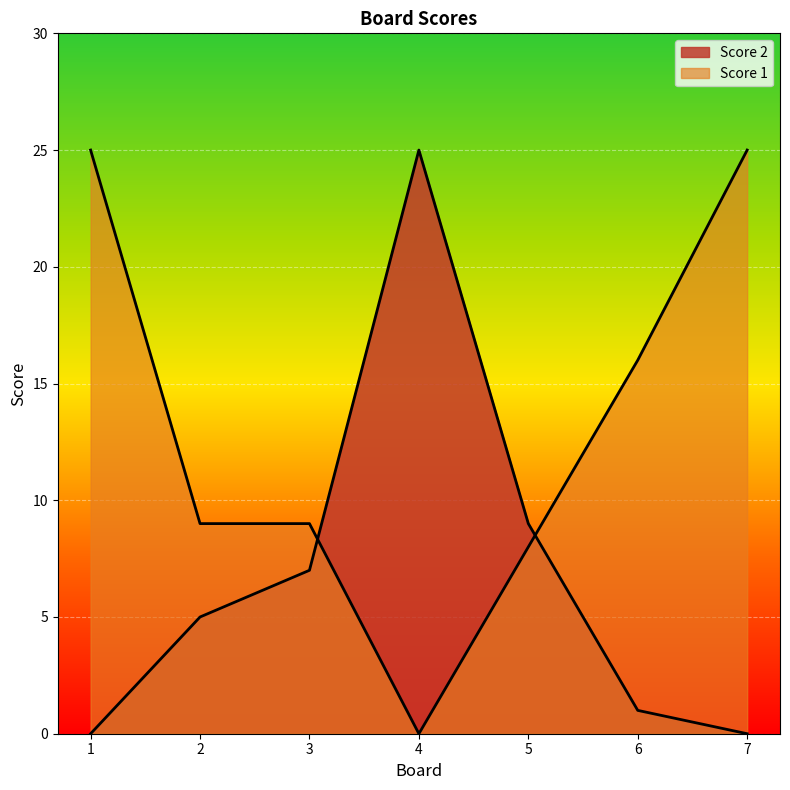

How many lines are shown in the chart?

2